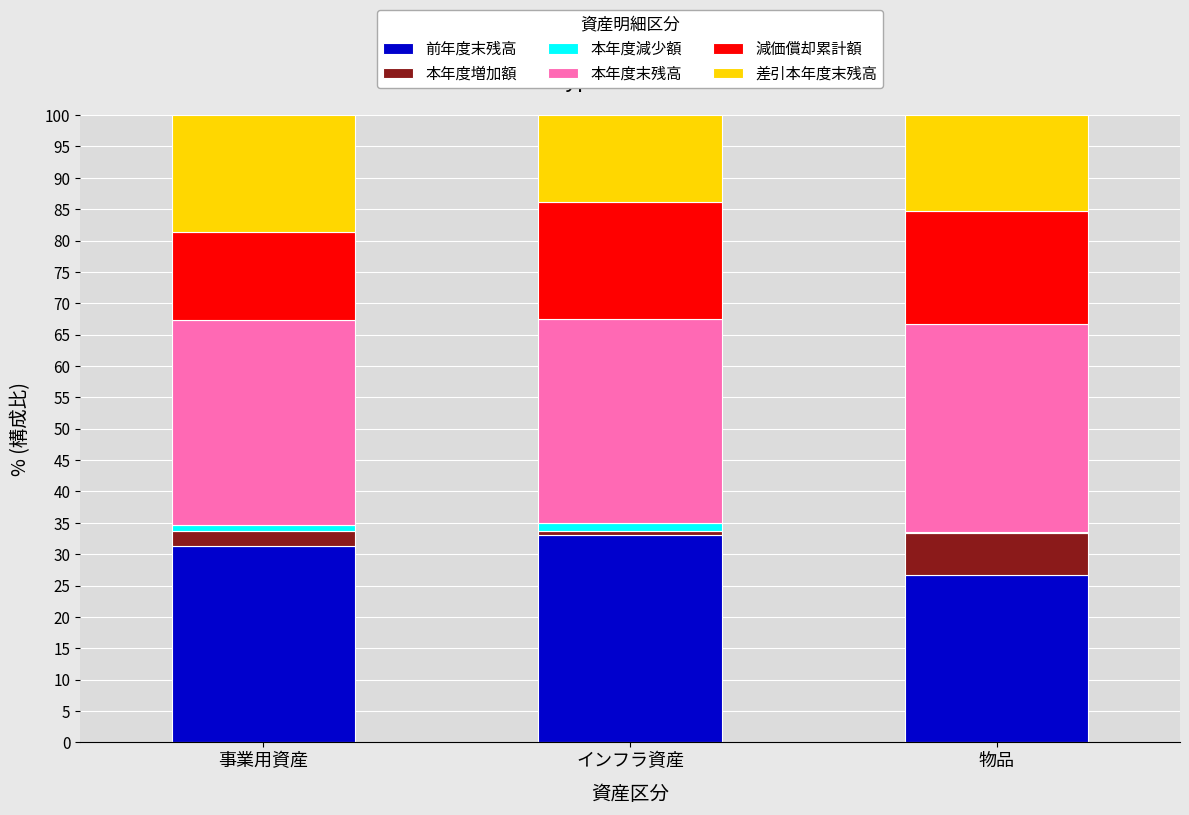

What is the maximum value for 前年度末残高?

33.1